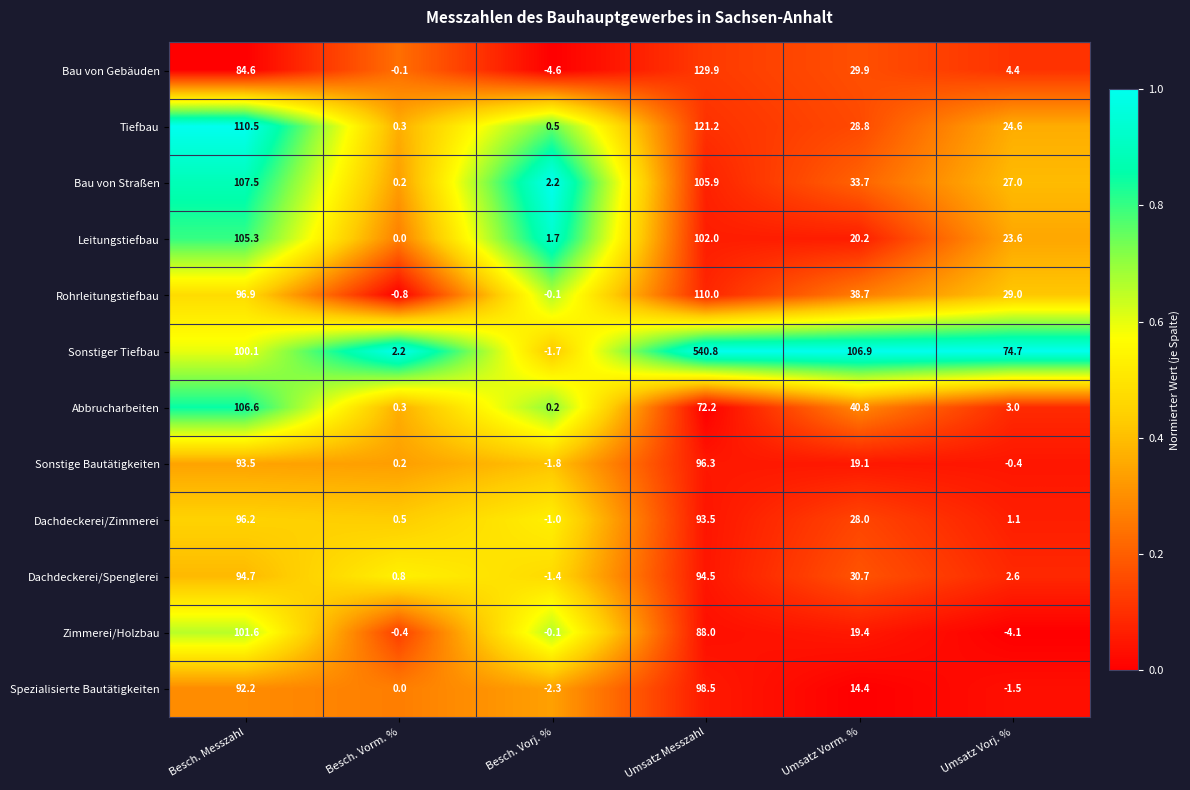

What is the maximum value shown in the chart?

540.8